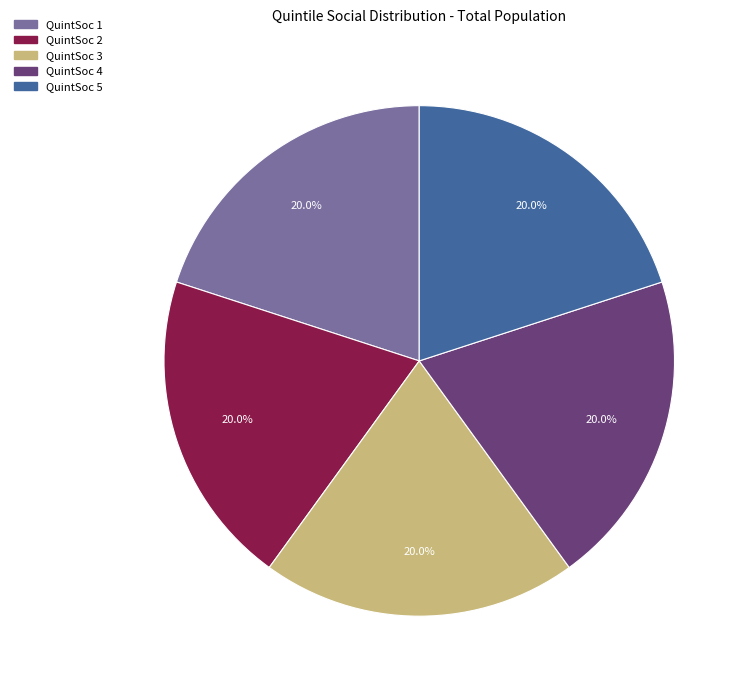

Is there a majority slice in this chart?

No